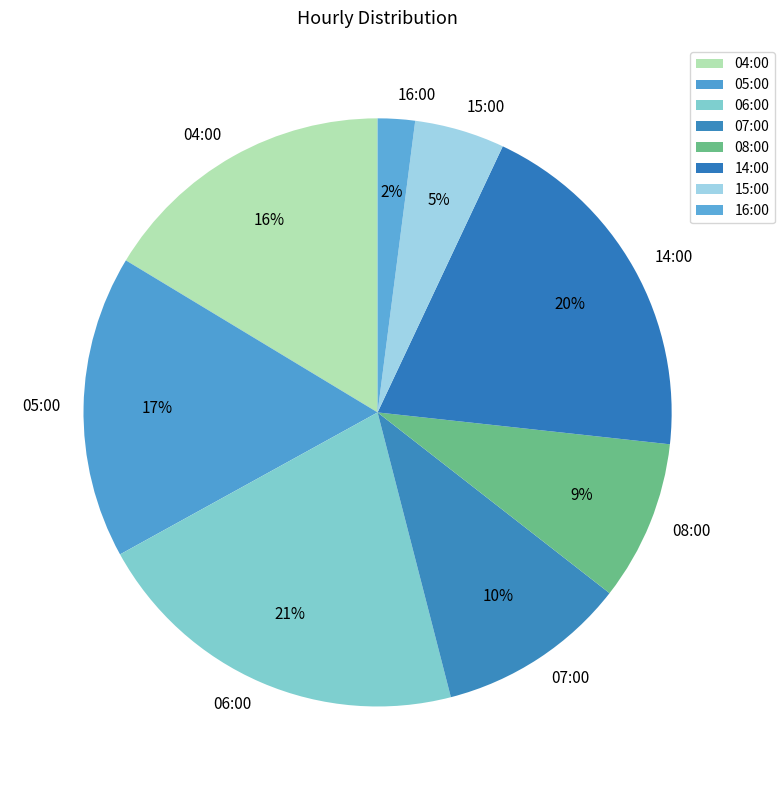

Between 15:00 and 08:00, which is larger?

08:00